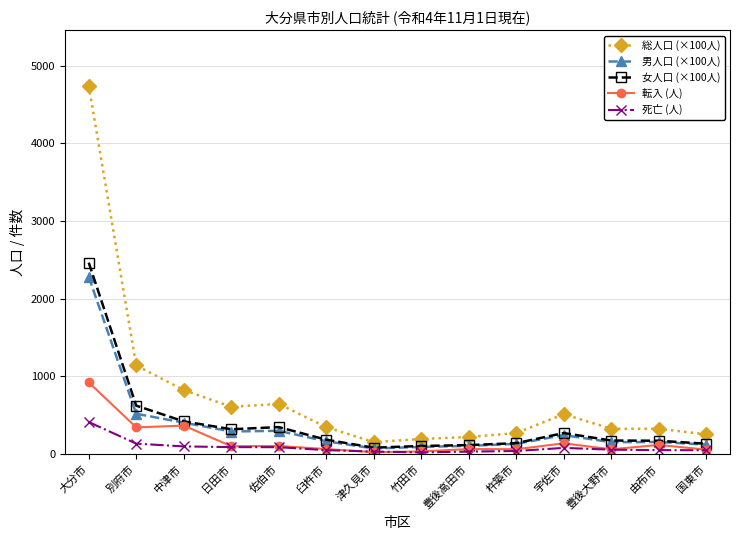

Is it true that 女人口 (×100人) equals 419.6 at 中津市?

True